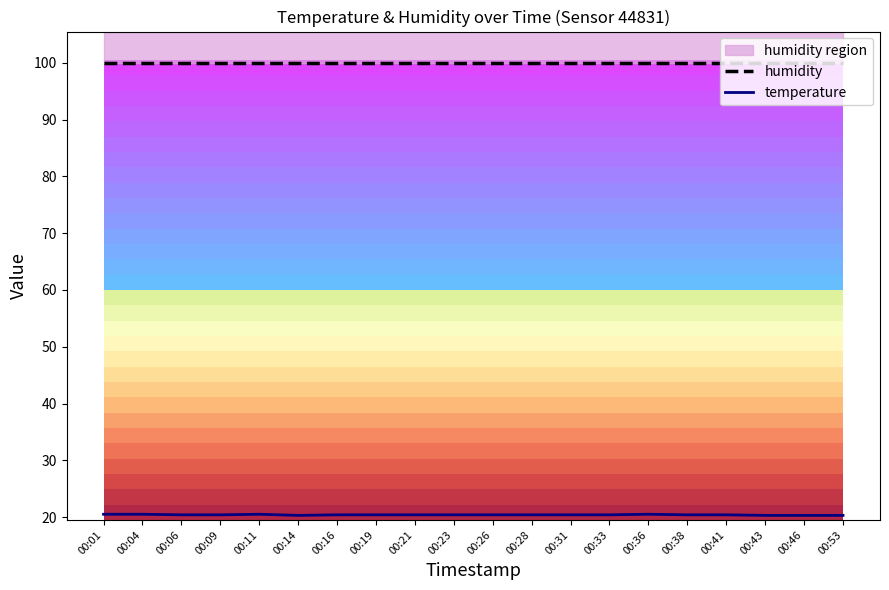

Where is the first local maximum for temperature?

00:11